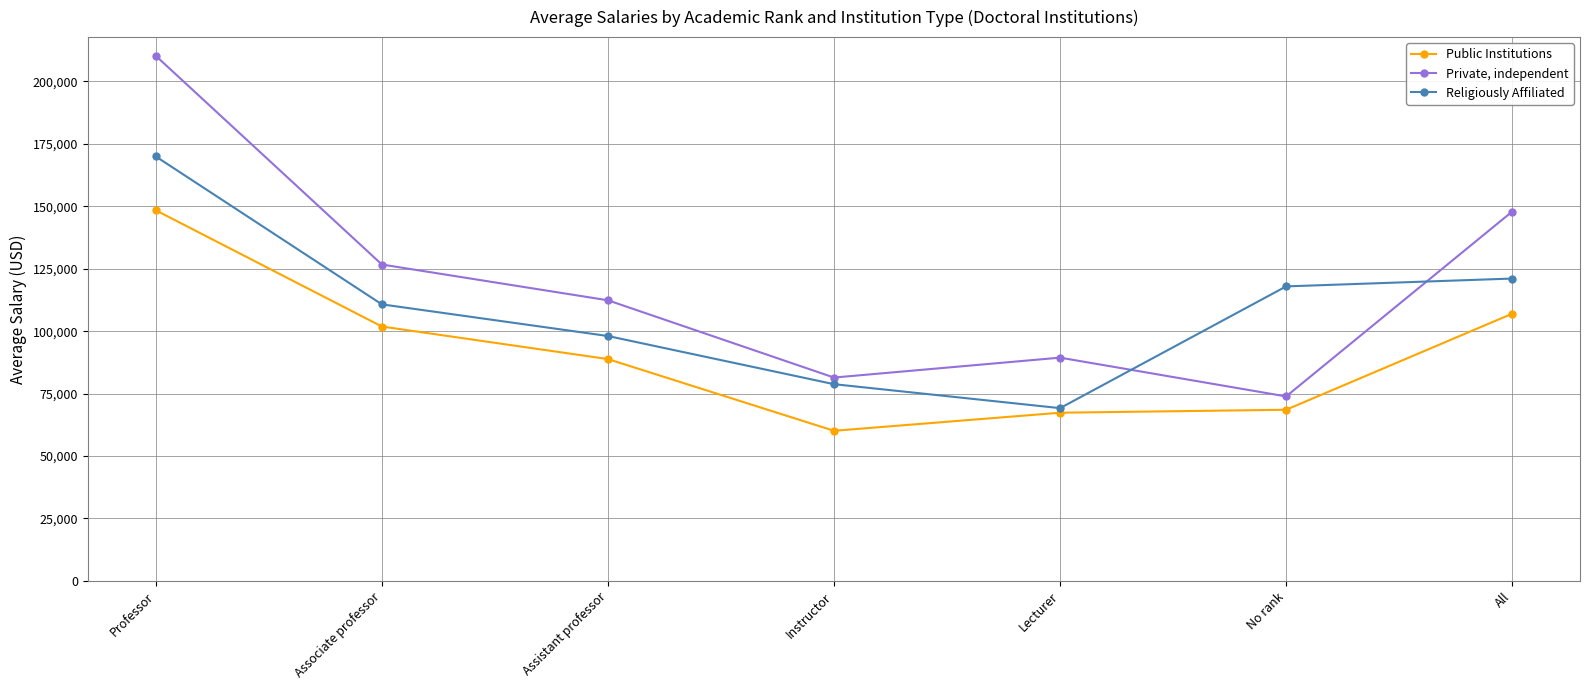

List the series in order of their overall mean, lowest first.

Public Institutions, Religiously Affiliated, Private, independent